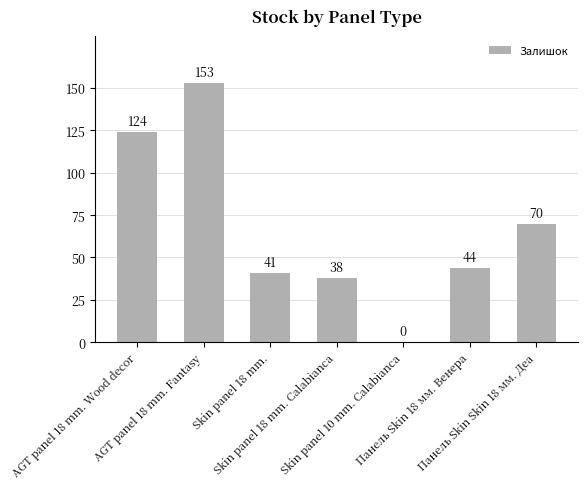

What is the maximum value shown in the chart?

153